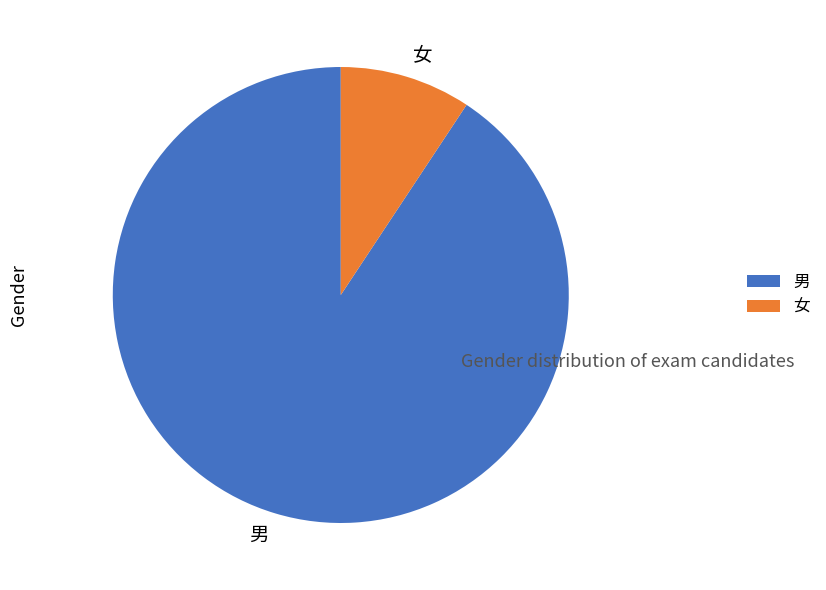

Does any single category account for the majority?

Yes